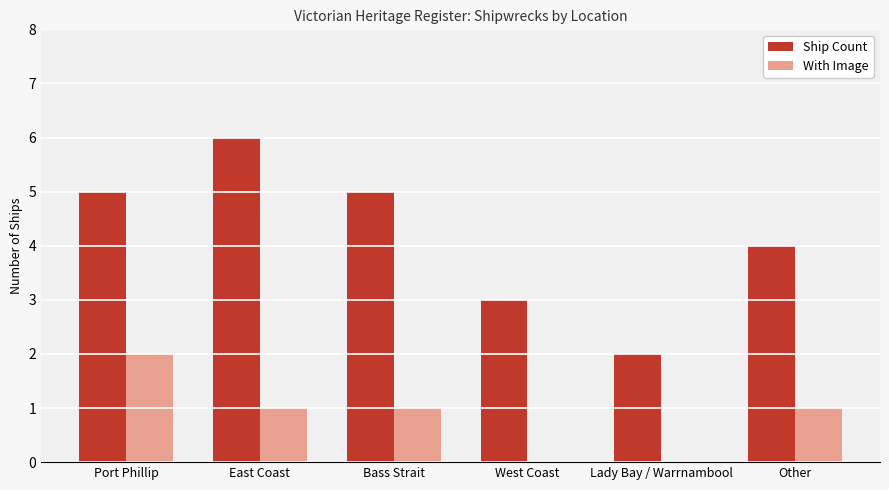

Is the value of With Image at Other greater than the value of Ship Count at Lady Bay / Warrnambool?

No